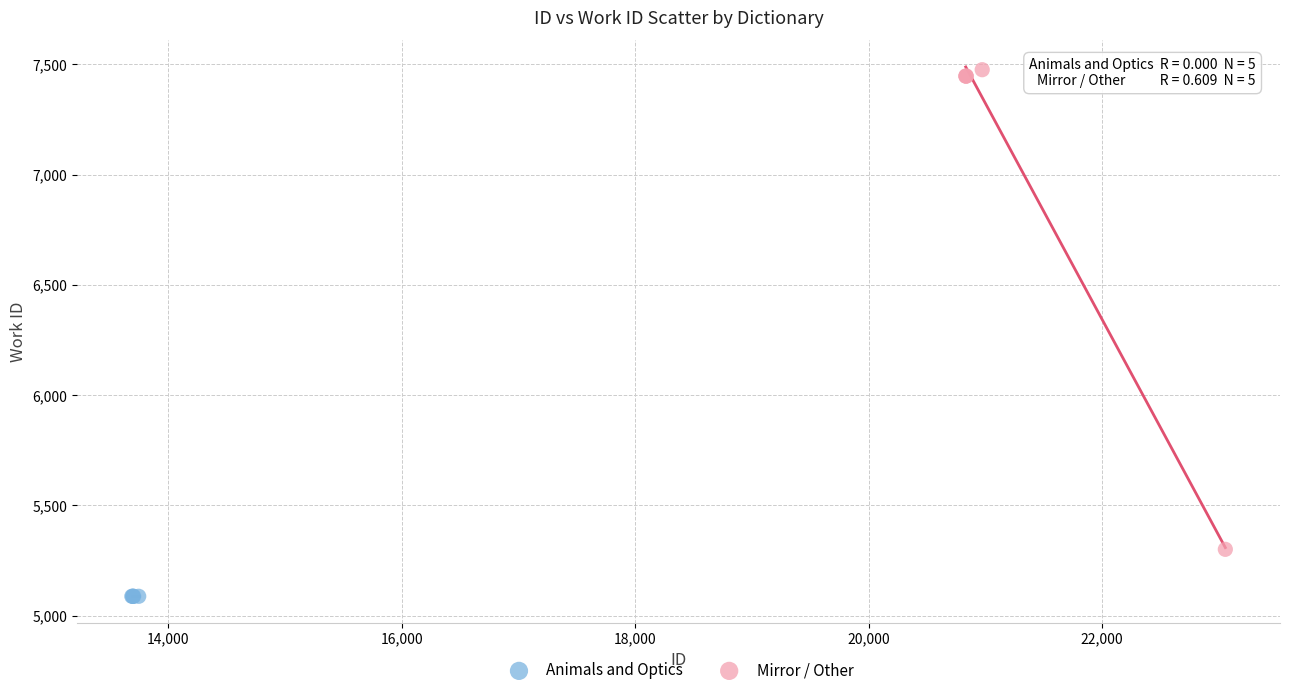

Which series contains the highest Y value?

Mirror / Other